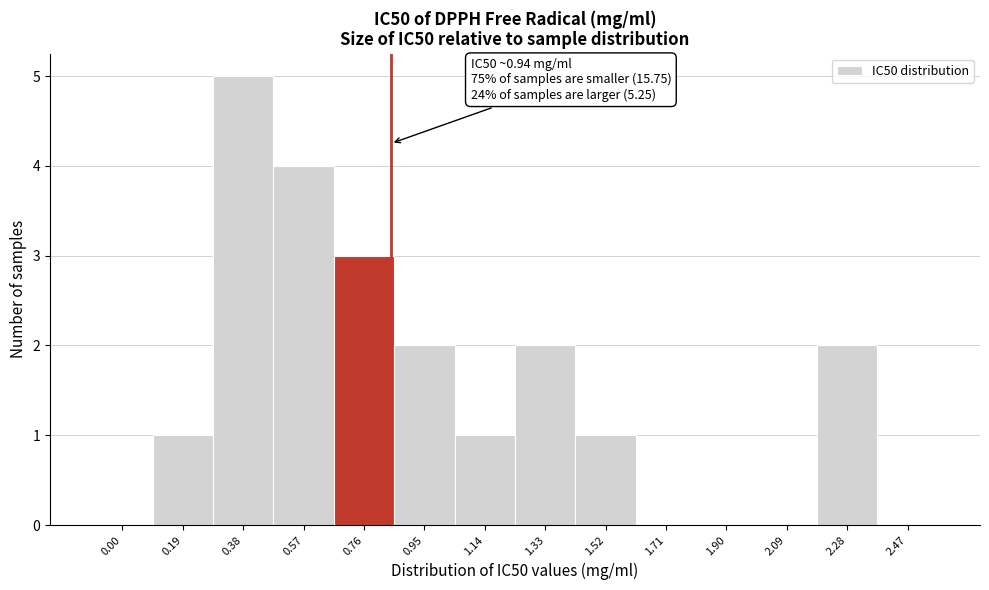

Reading right to left, what are all the values shown in this chart?

2.47=0	2.28=2	2.09=0	1.90=0	1.71=0	1.52=1	1.33=2	1.14=1	0.95=2	0.76=3	0.57=4	0.38=5	0.19=1	0.00=0